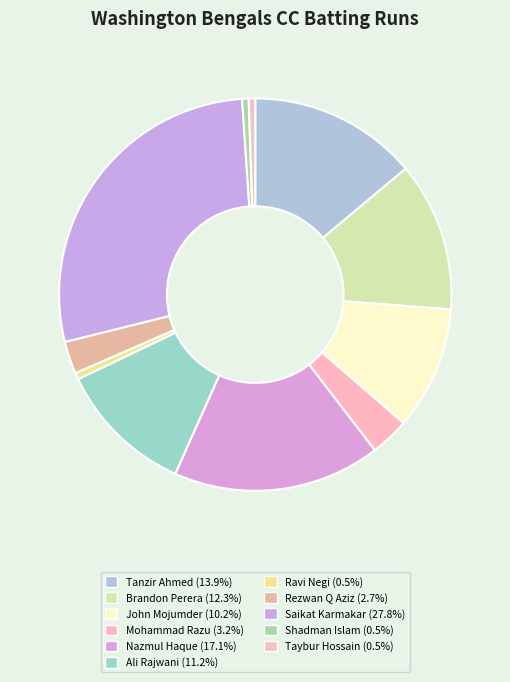

Approximately how many times larger is the value at Nazmul Haque compared to Mohammad Razu?

5.3